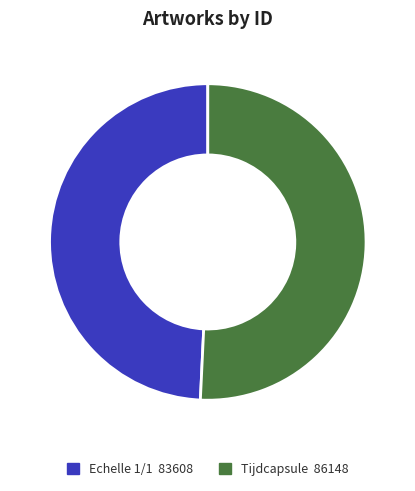

The Tijdcapsule slice represents 51% of the pie. True or false?

True